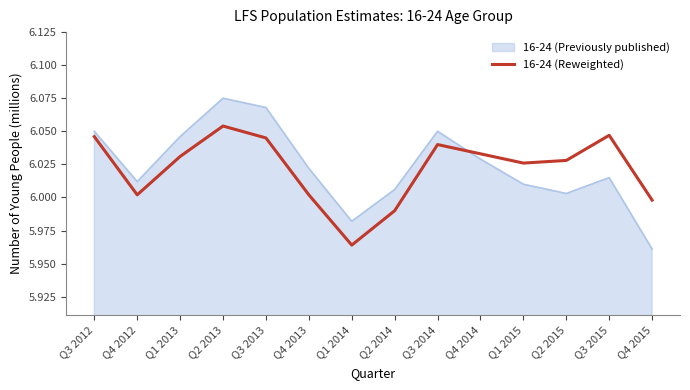

How many lines are shown in the chart?

2